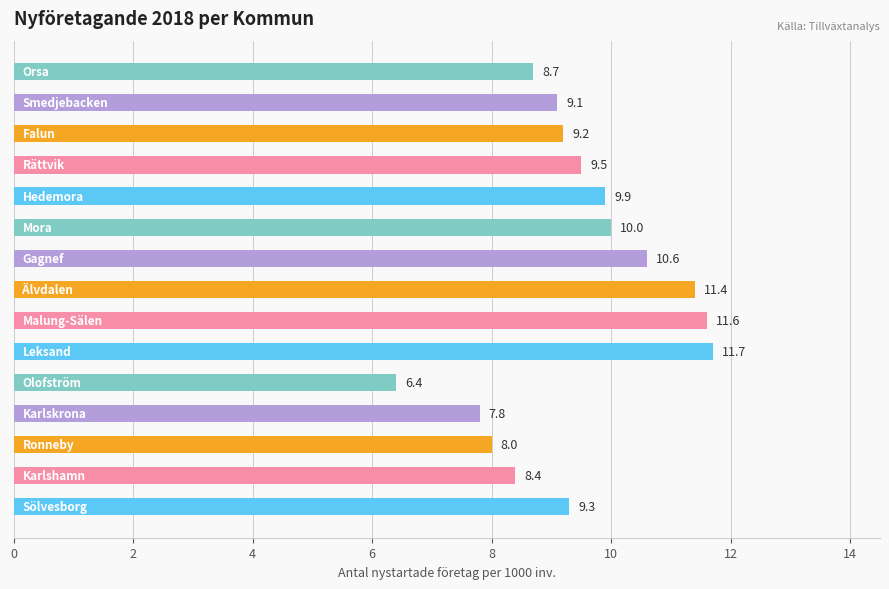

What is the sum of all values?

141.6